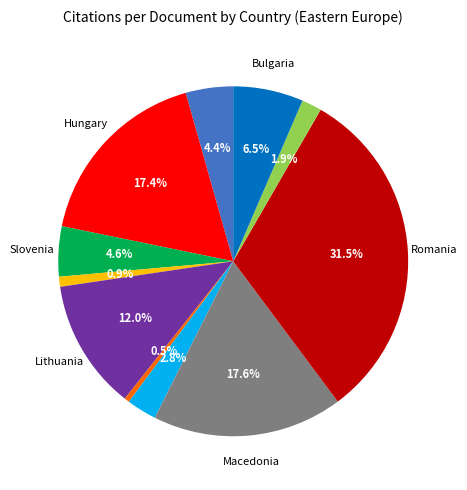

How many segments does this pie chart have?

11